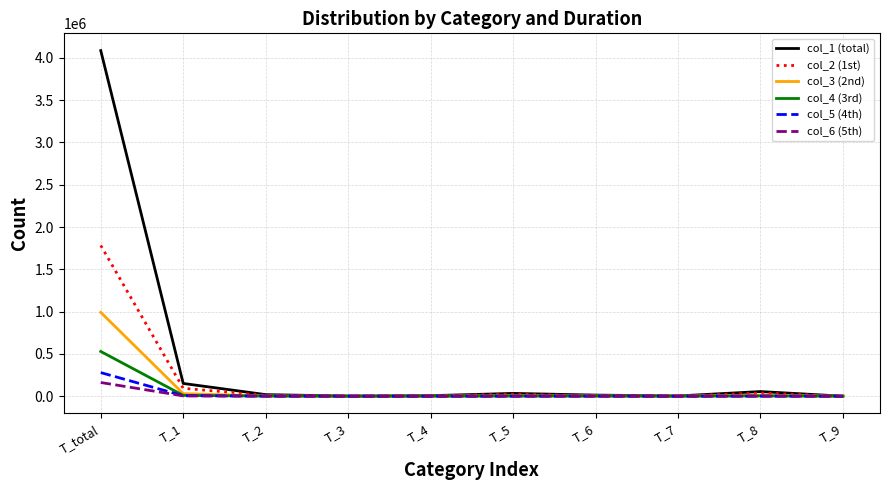

At which category is the sum across all series the highest?

T_total